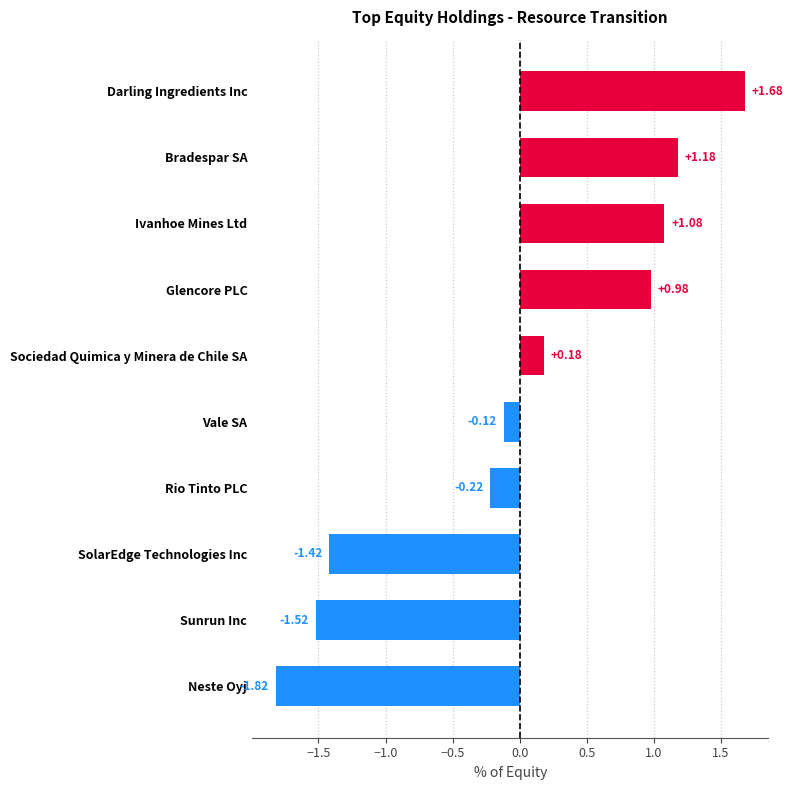

What is the difference between the maximum and minimum values?

3.5